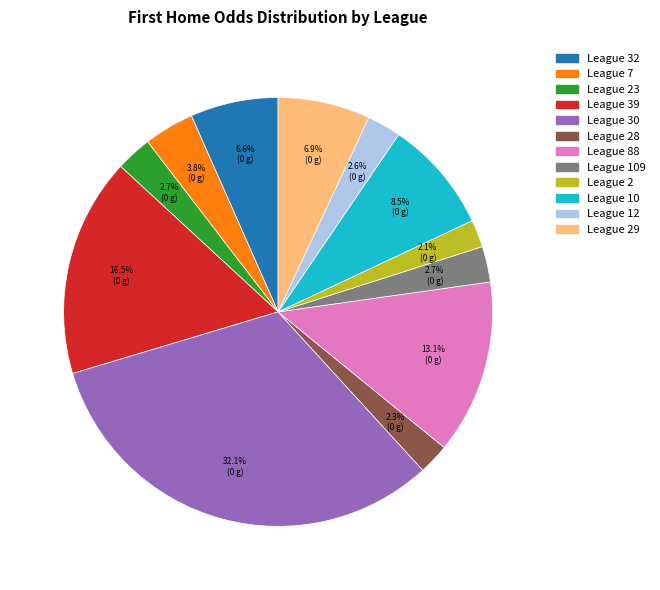

Does any single category account for the majority?

No